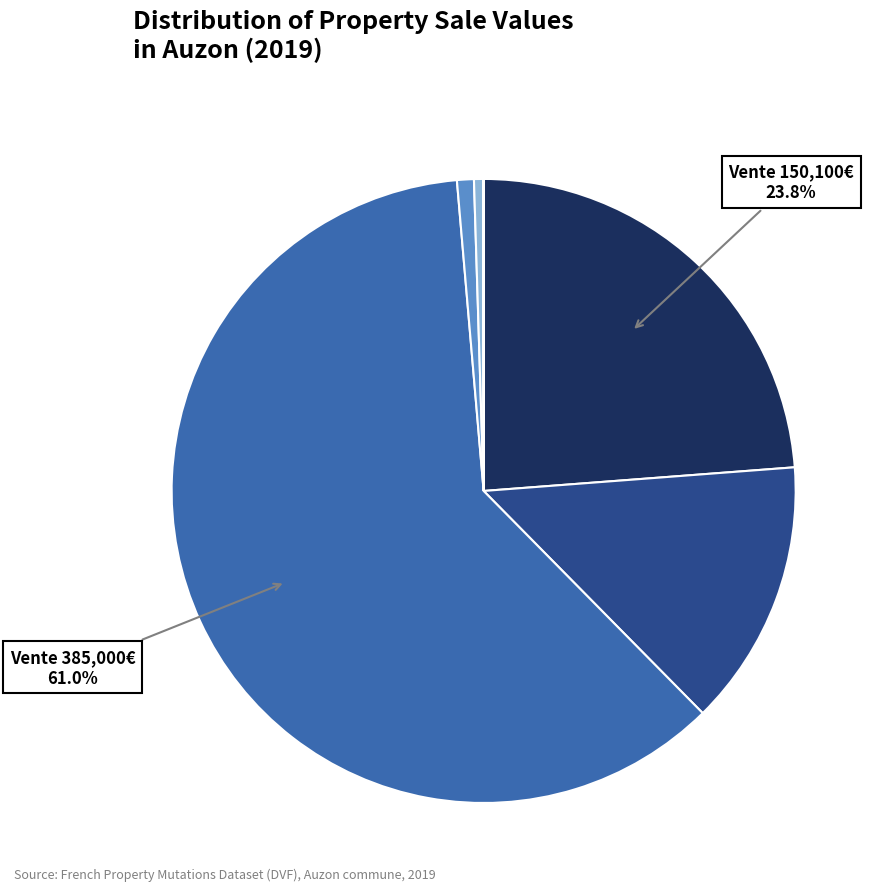

To the nearest percent, what is the difference between the largest and smallest slice percentages?

61%